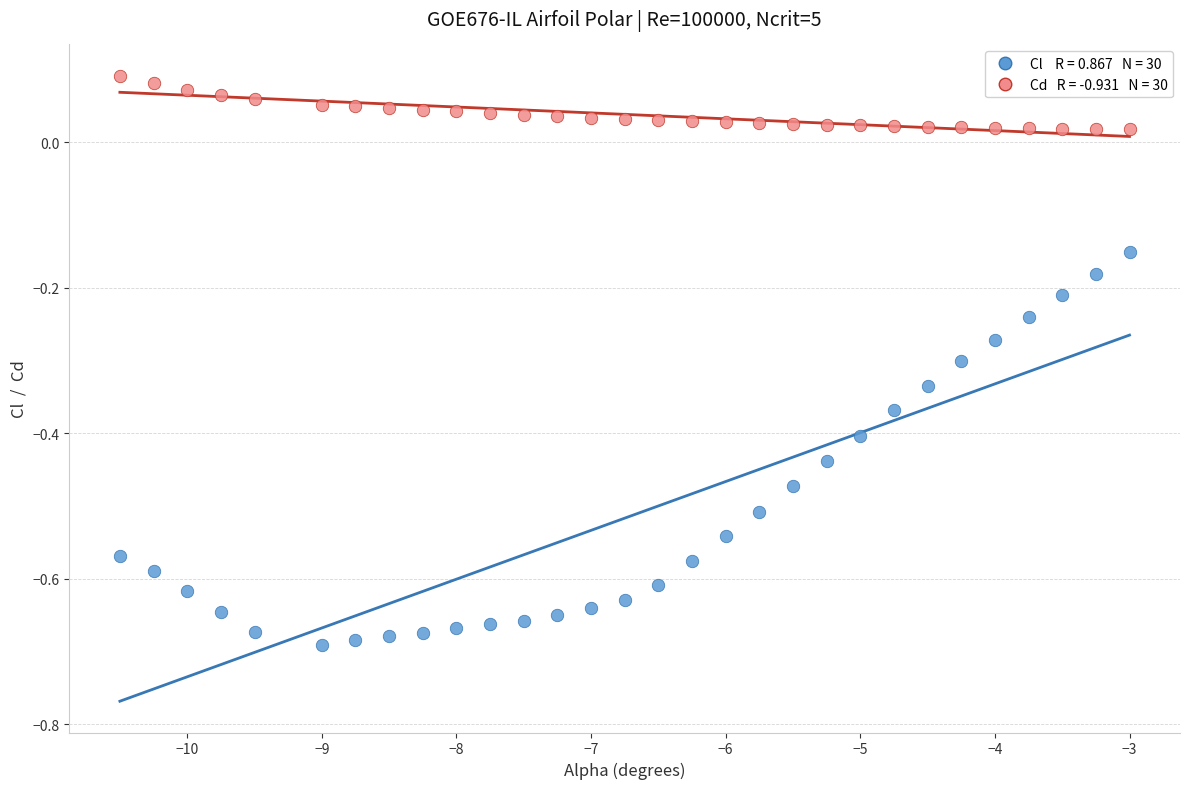

Across all data points, what is the range of Y values (max minus min)?

0.8